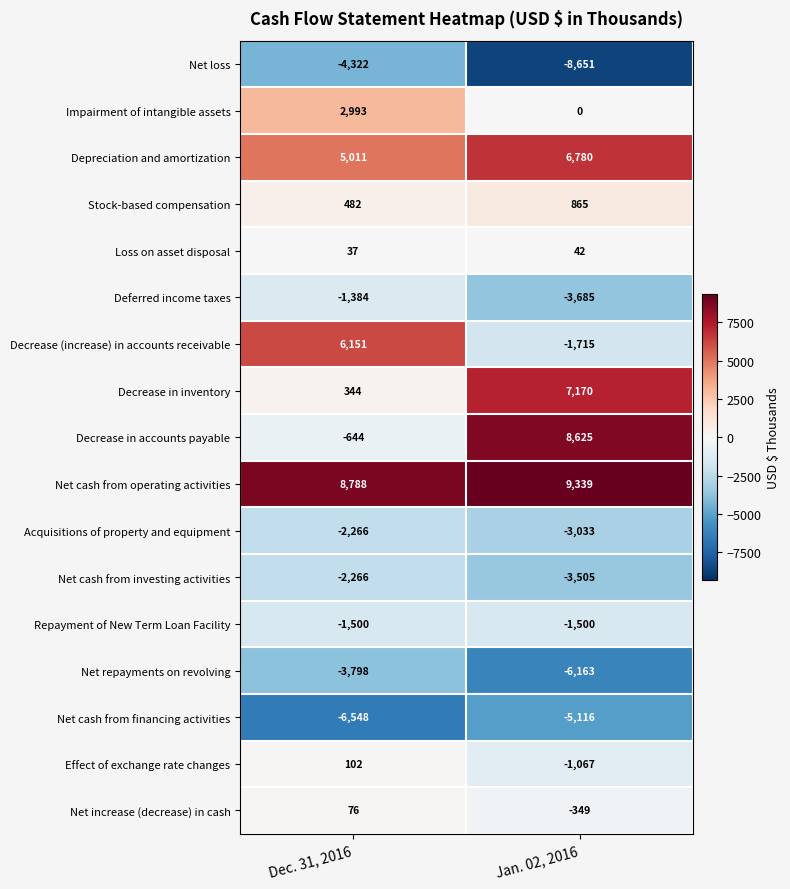

Which series changed the most between Dec. 31, 2016 and Jan. 02, 2016?

Decrease in accounts payable